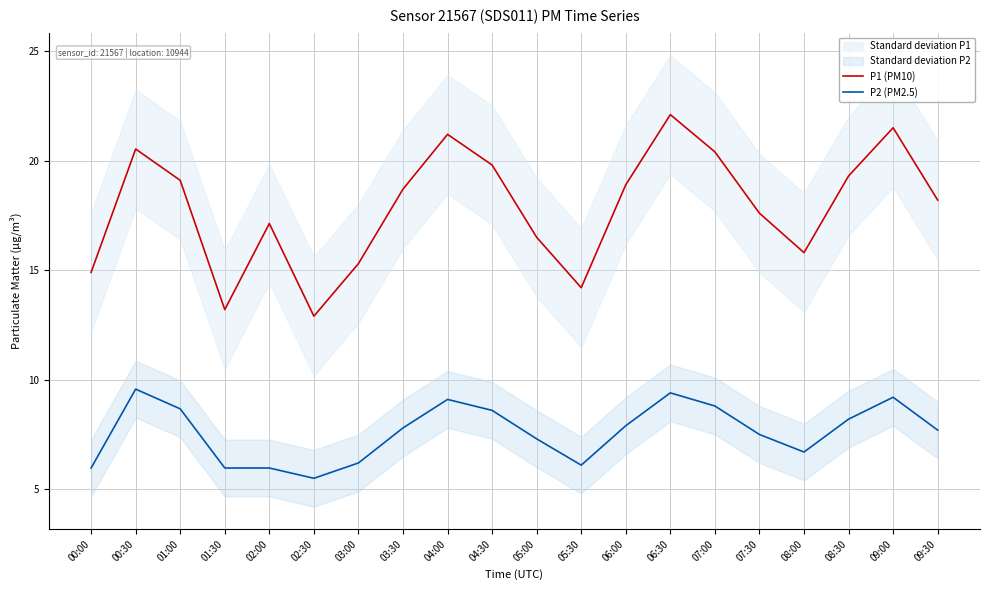

How many distinct data groups are displayed?

2